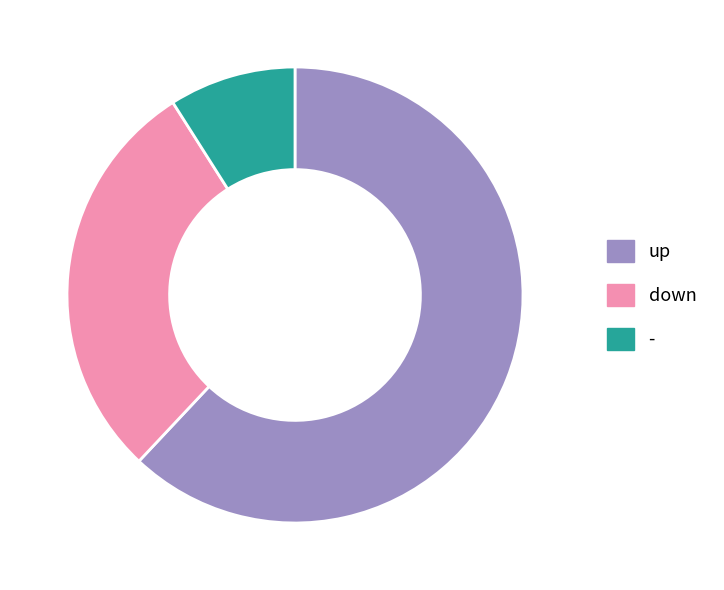

How many segments does this pie chart have?

3